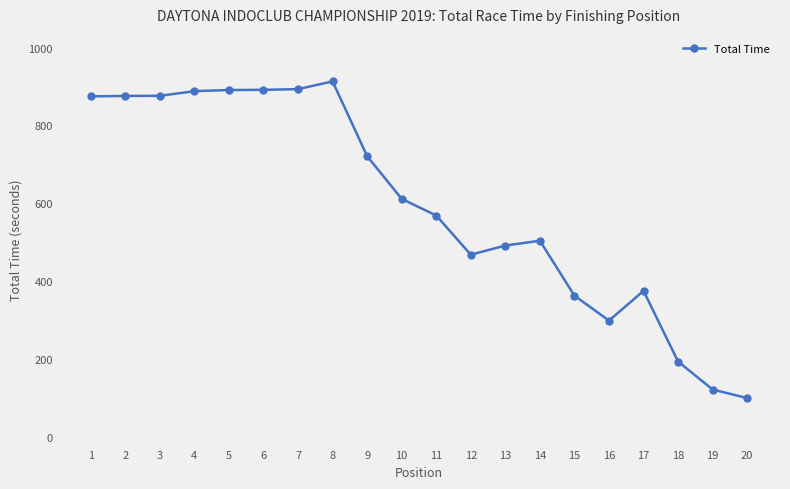

What is the value of the 18th point from the left?

193.4